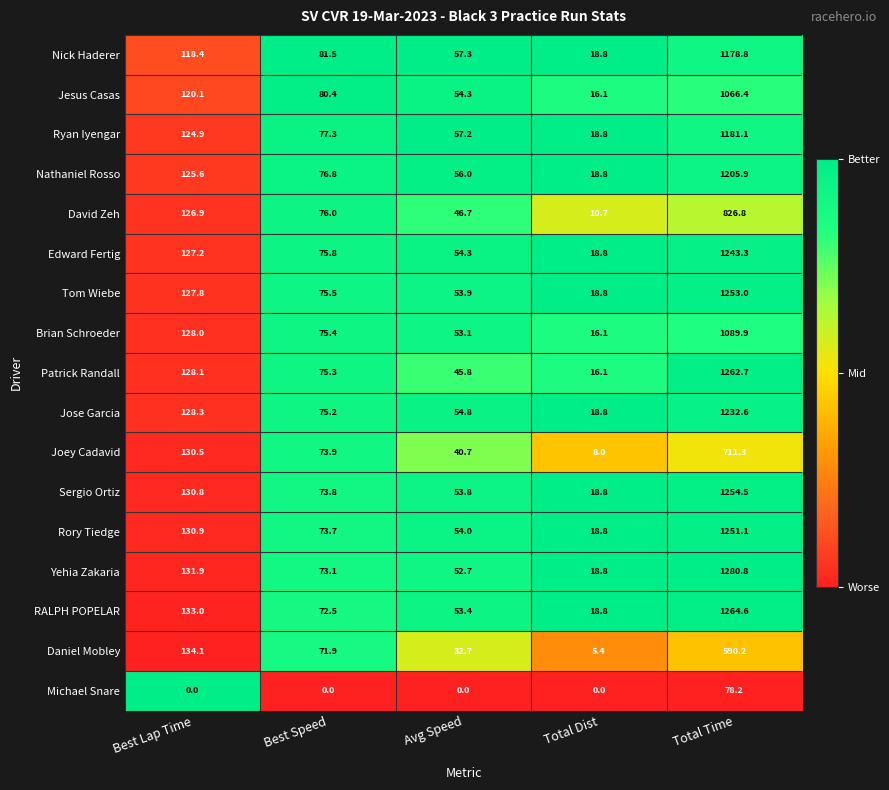

Which series has the largest total across all categories?

Yehia Zakaria